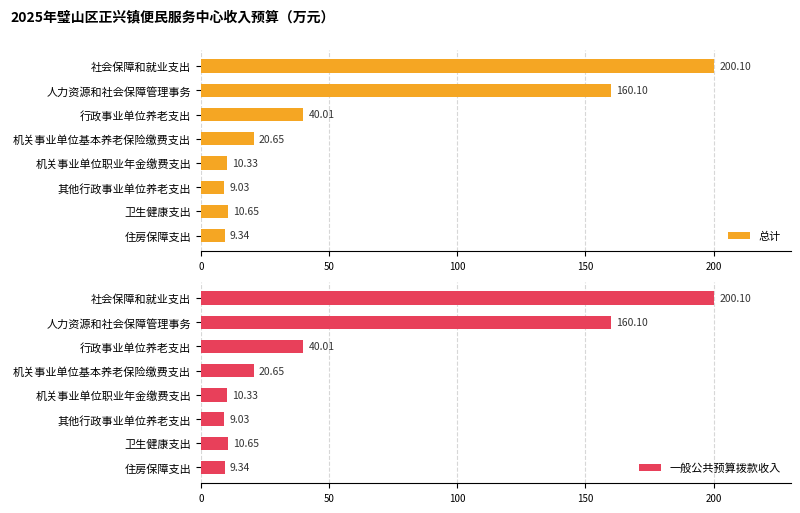

What is the greatest value displayed?

200.1